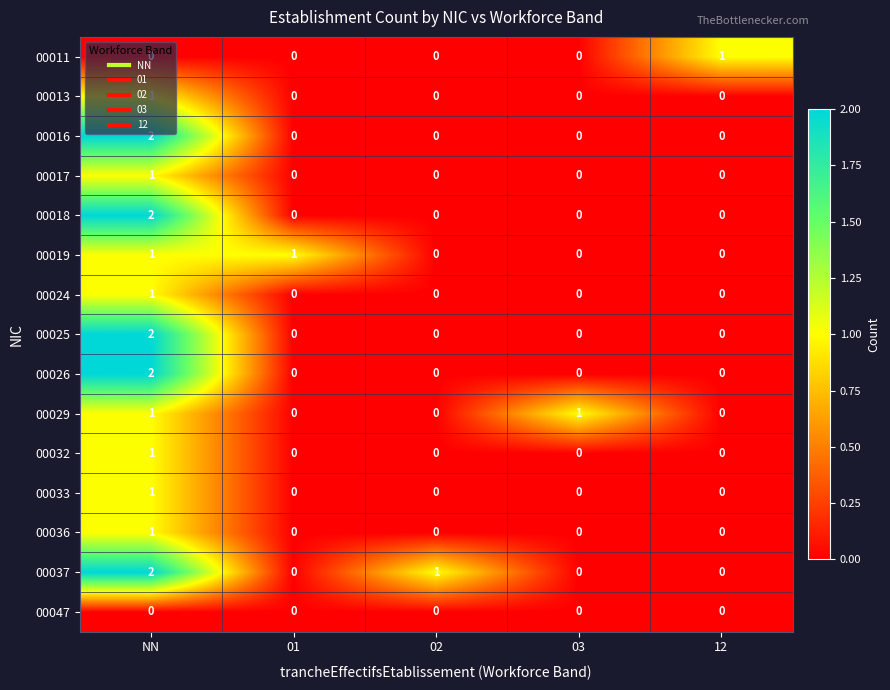

What is the total value across all series at NN?

18